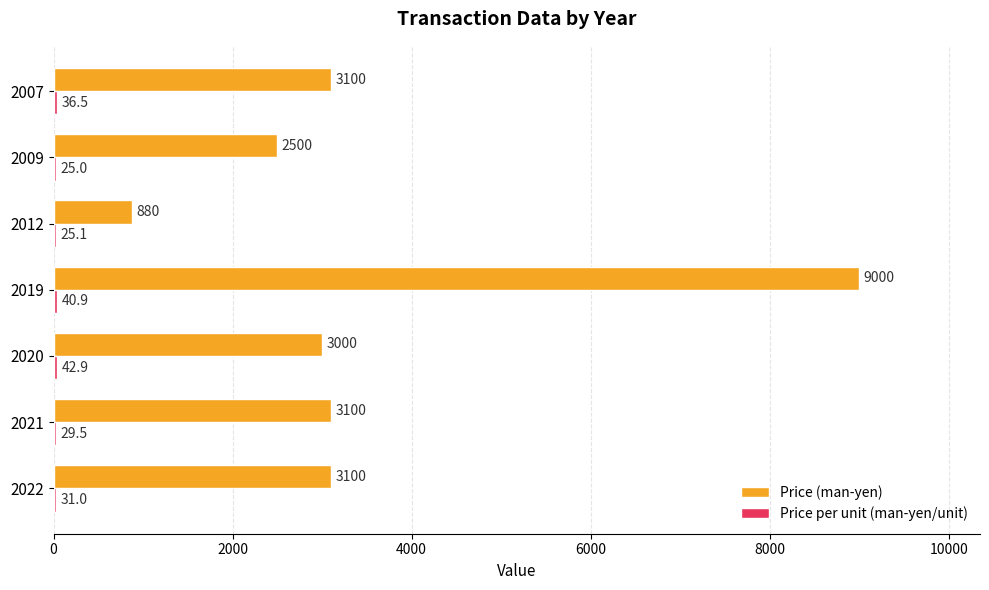

True or false: Price (man-yen) has a value of 3100.0 at 2021.

True